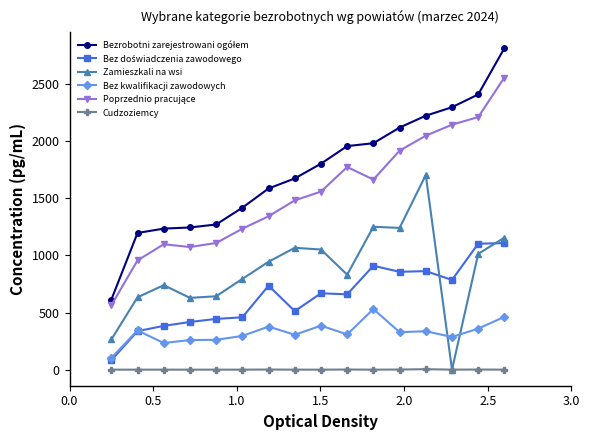

What is the maximum value shown in the chart?

2813